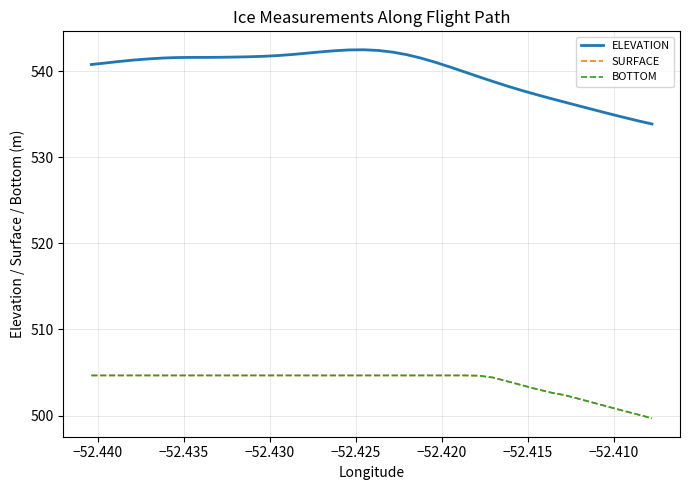

Does the chart display data point markers on the line(s)?

No